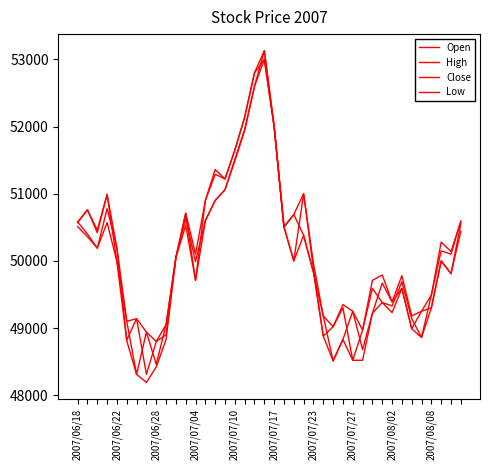

How many lines are shown in the chart?

4